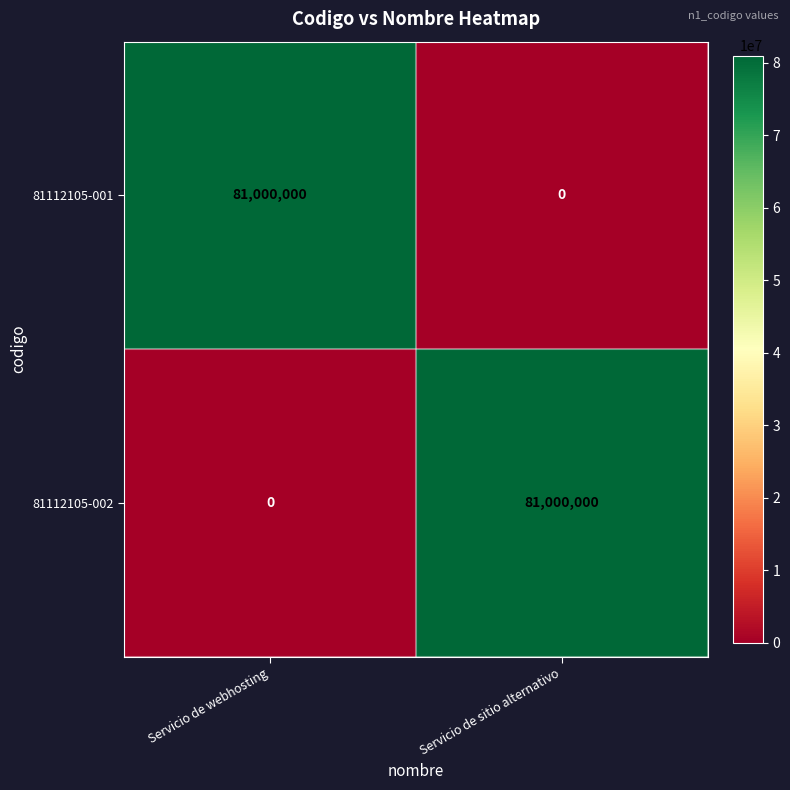

What is the total value across all series at Servicio de sitio alternativo?

81000000